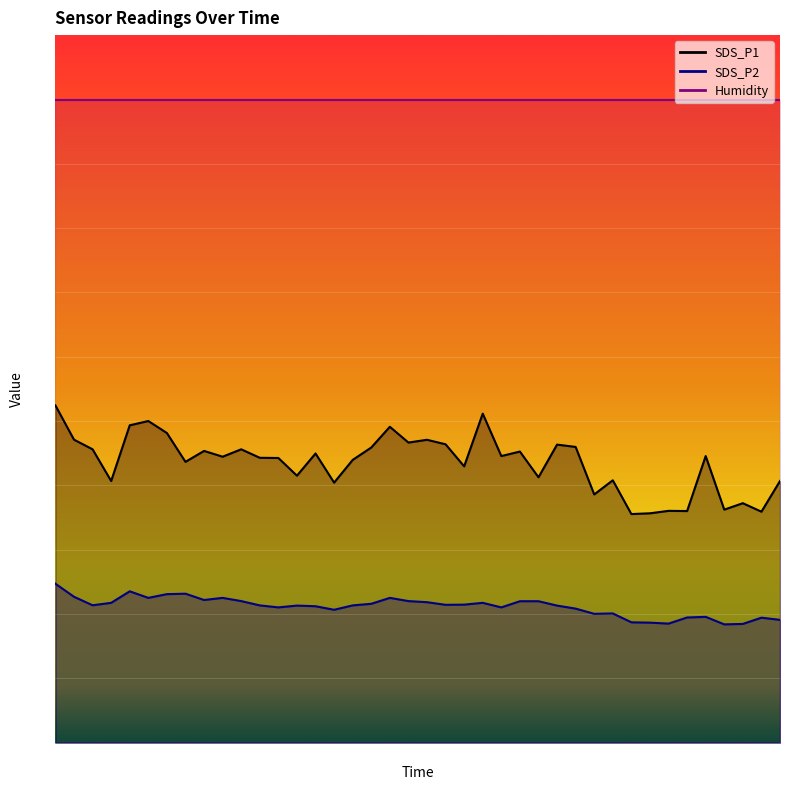

What is the minimum value shown in the chart?

18.4